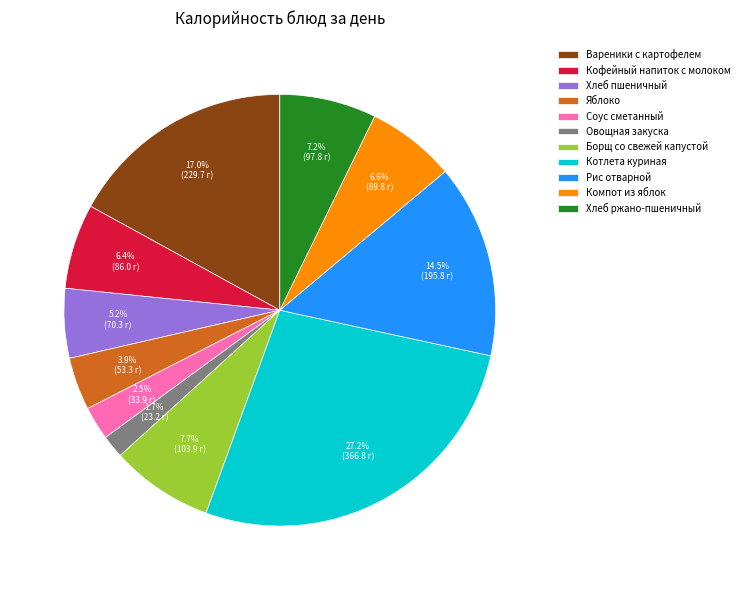

Does Овощная закуска account for over 50% of the chart?

No